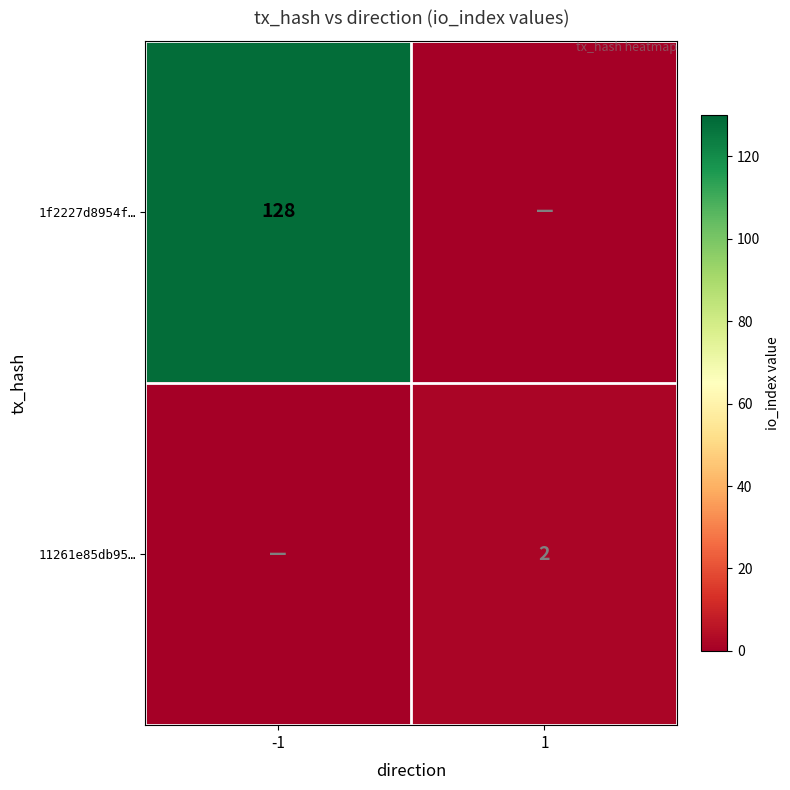

The value of 11261e85db95… at 1 is 3. True or false?

False